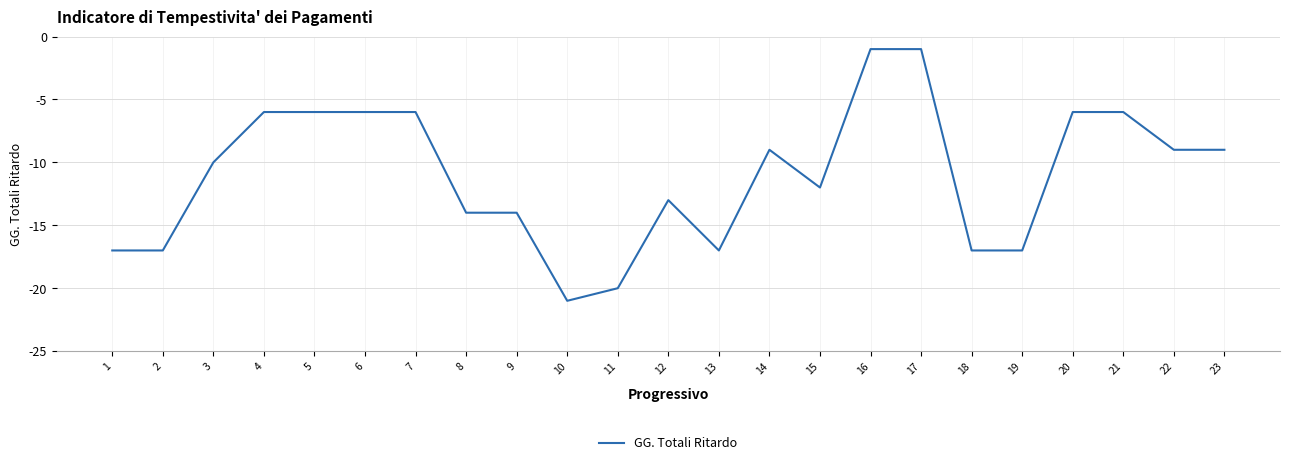

What is the change in value from 7 to 18?

-11